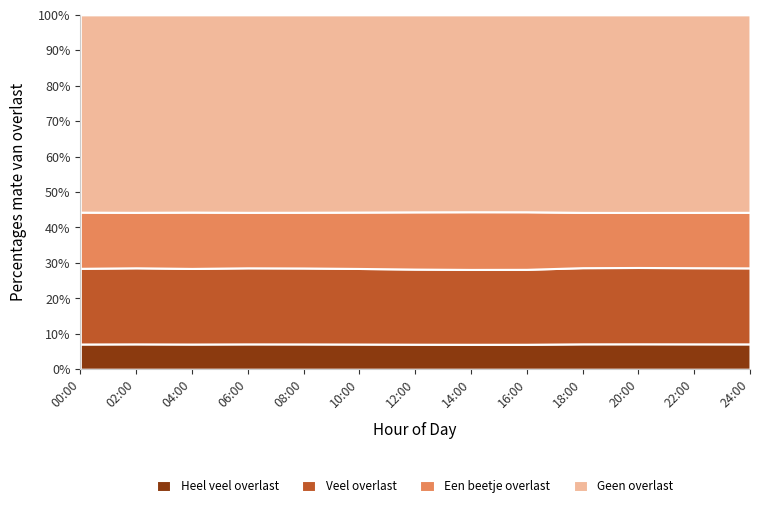

True or false: Heel veel overlast has a value of 7.2 at 18:00.

True